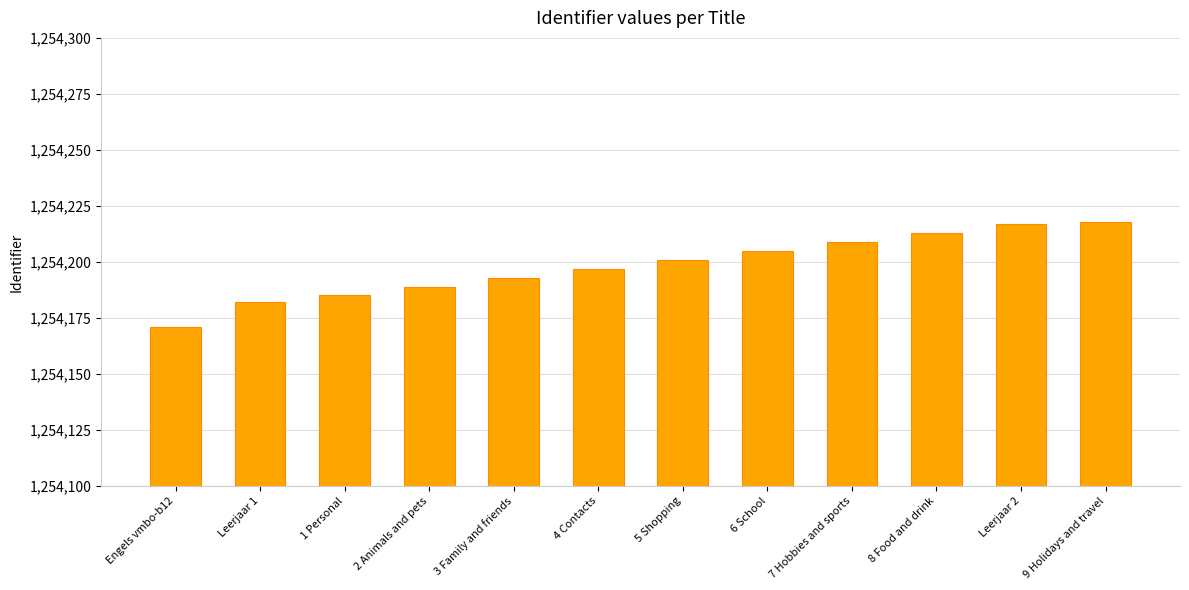

Reading left to right, what are all the values shown in this chart?

1254171	1254182	1254185	1254189	1254193	1254197	1254201	1254205	1254209	1254213	1254217	1254218